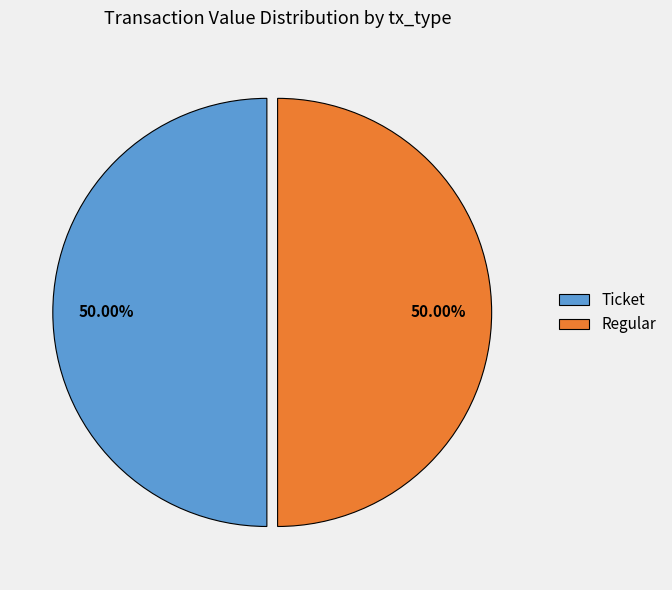

Do Regular and Ticket together represent more than half of the pie?

Yes